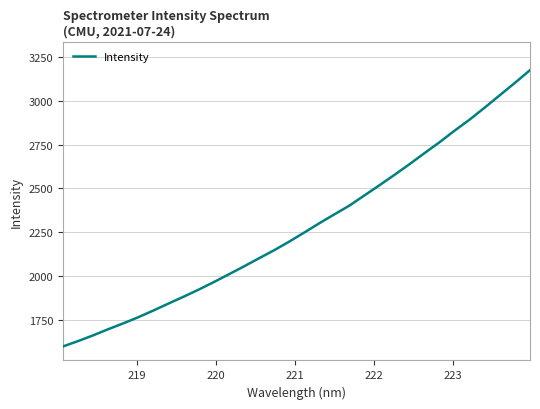

What is the maximum value shown in the chart?

3175.3